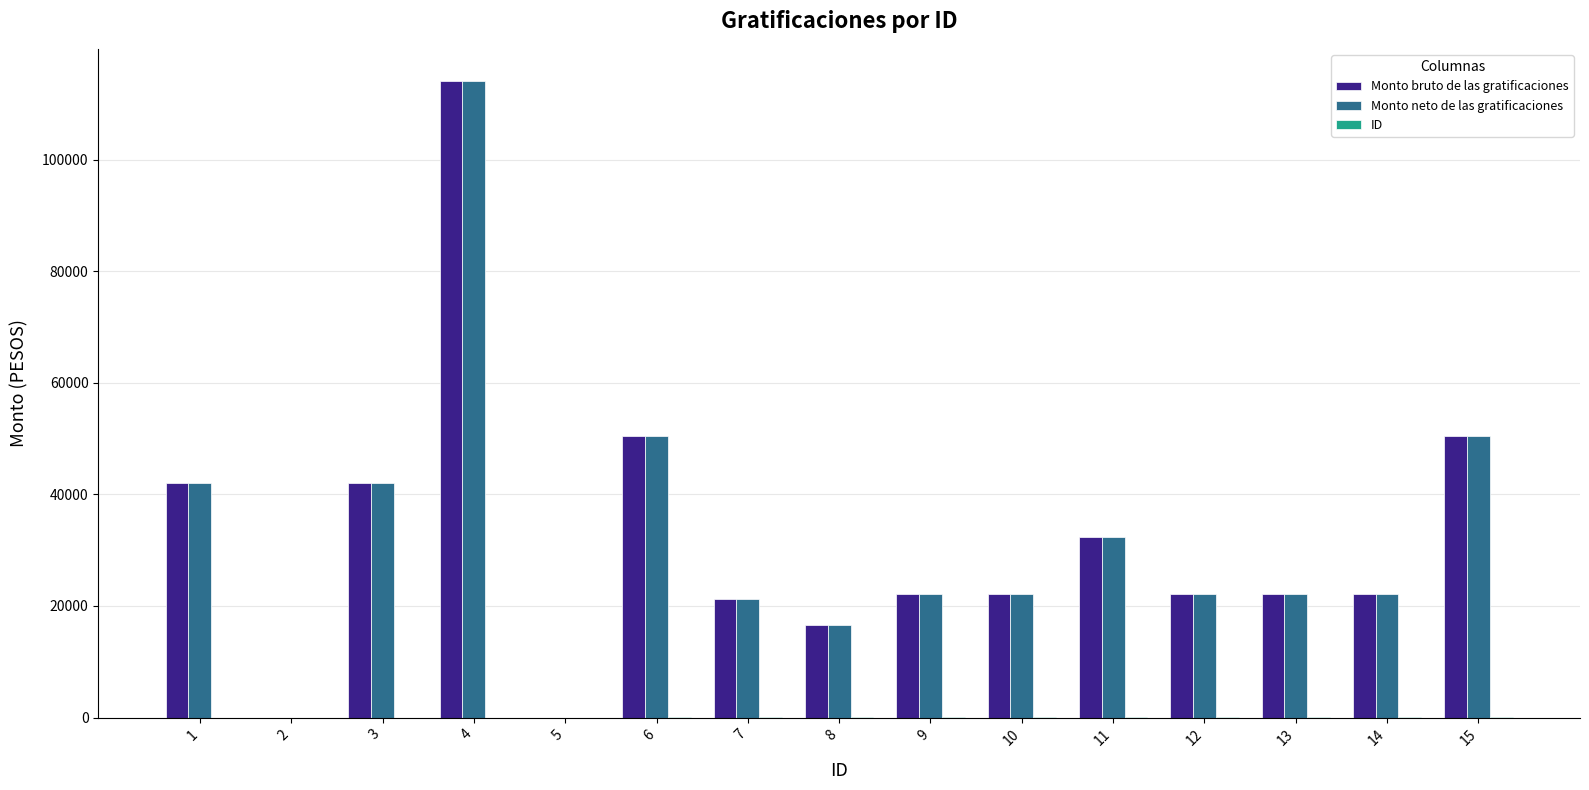

How many groups of bars are there?

15